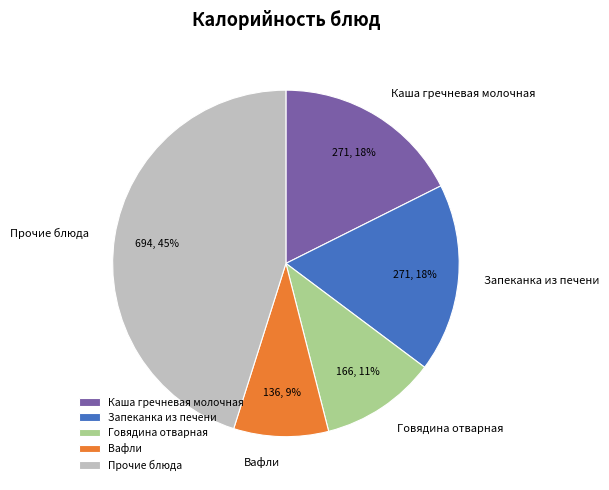

Which has a higher value, Запеканка из печени or Вафли?

Запеканка из печени